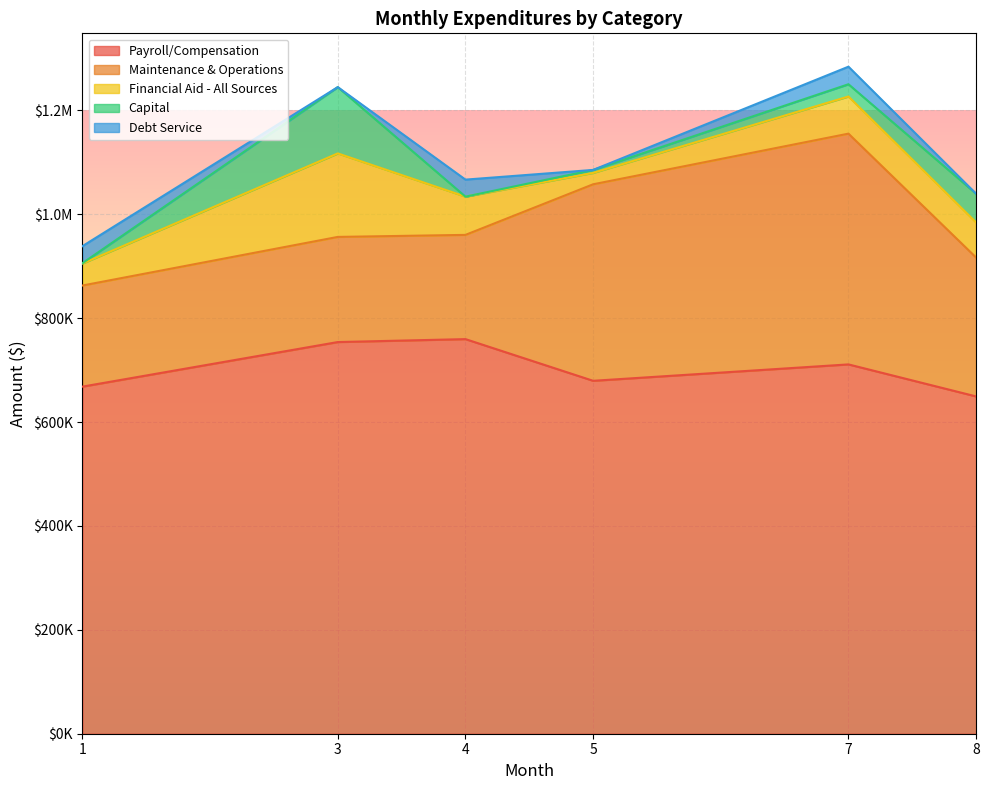

True or false: Maintenance & Operations and Capital intersect in this chart.

False